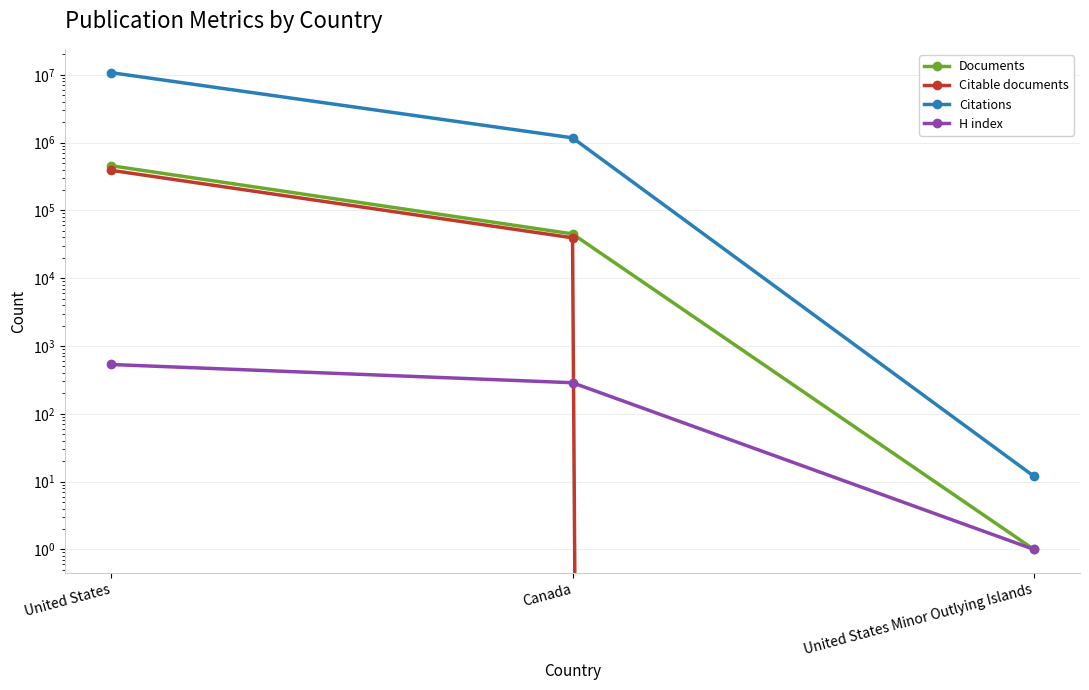

At which category is the sum across all series the highest?

United States